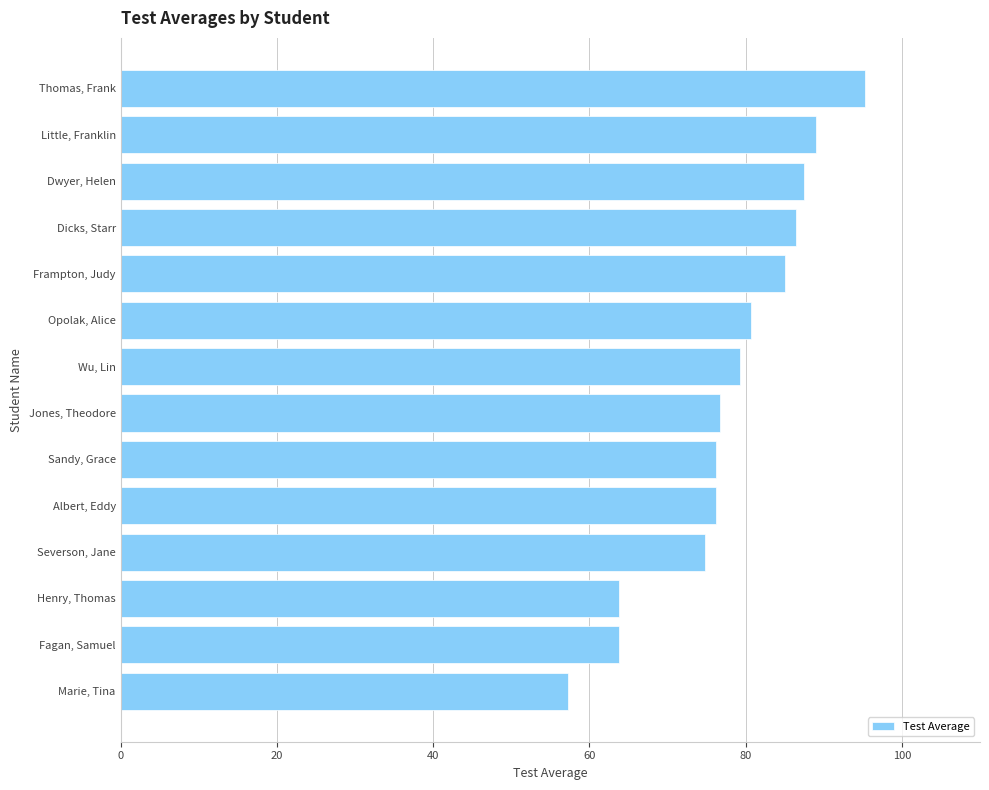

Read the value at Fagan, Samuel.

63.8